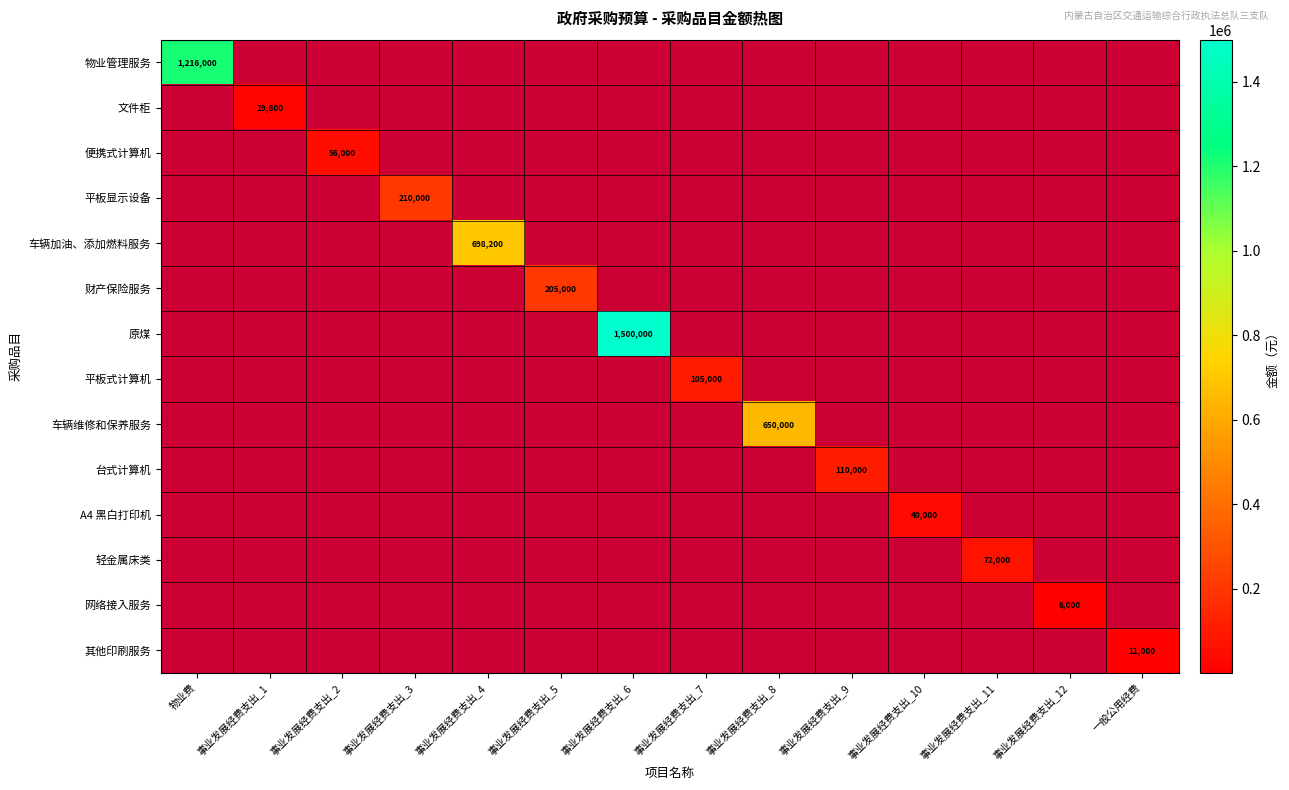

Is it true that 文件柜 equals 29219 at 事业发展经费支出_1?

False